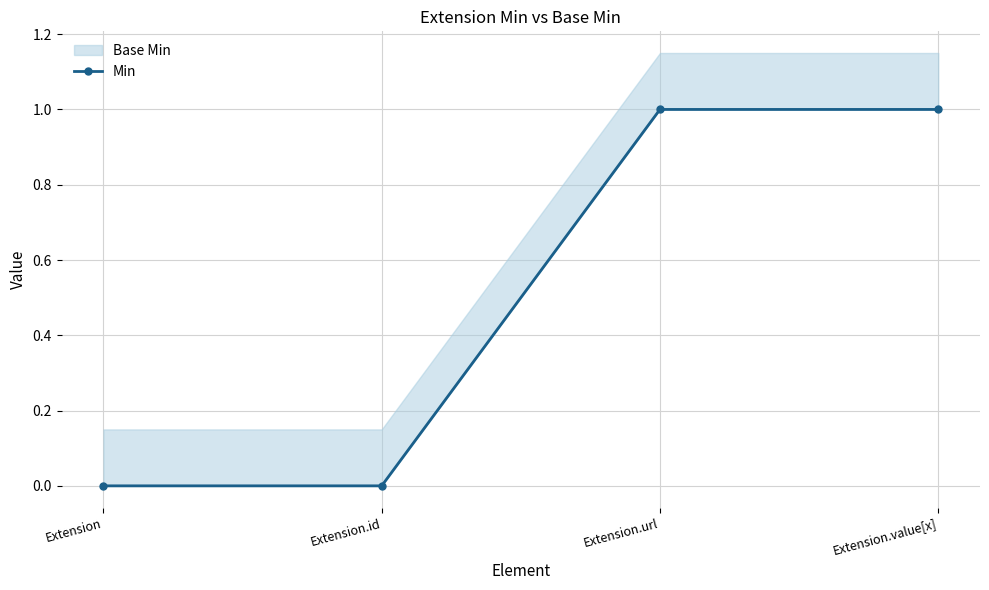

How many values are below 1?

2